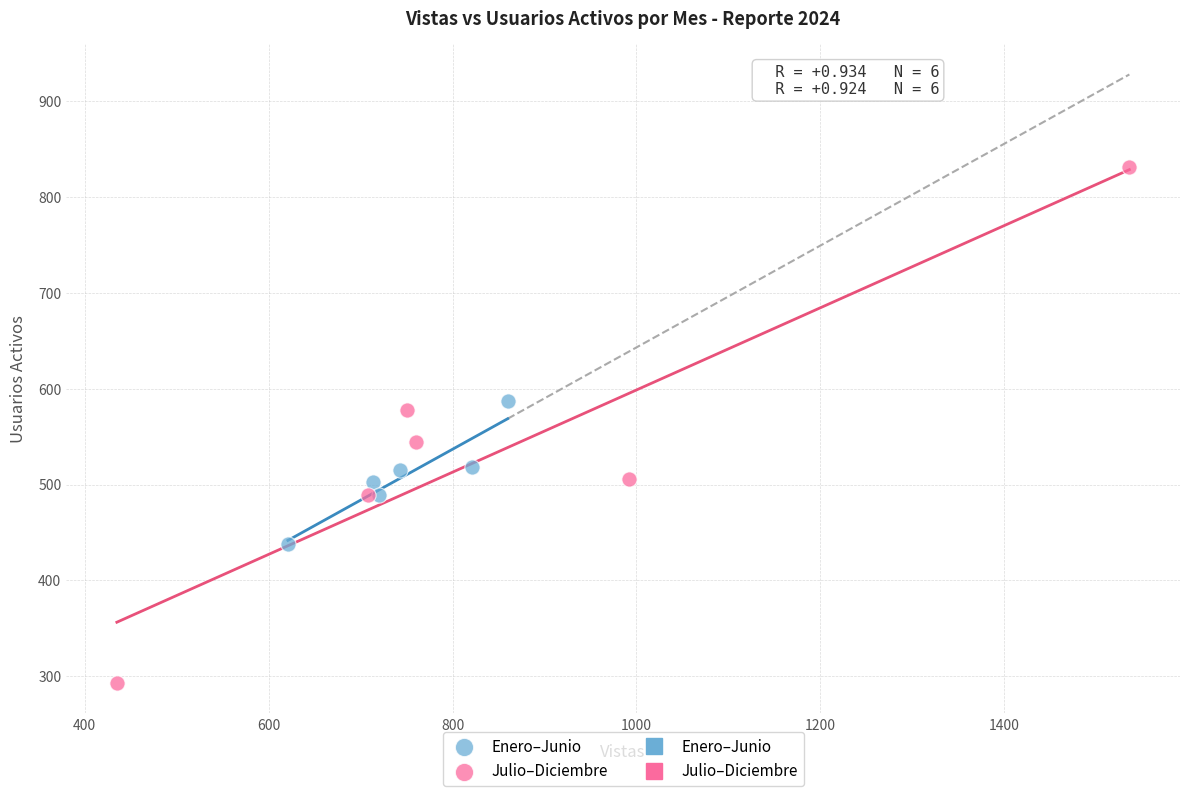

Which series reaches the minimum Y coordinate?

Julio–Diciembre